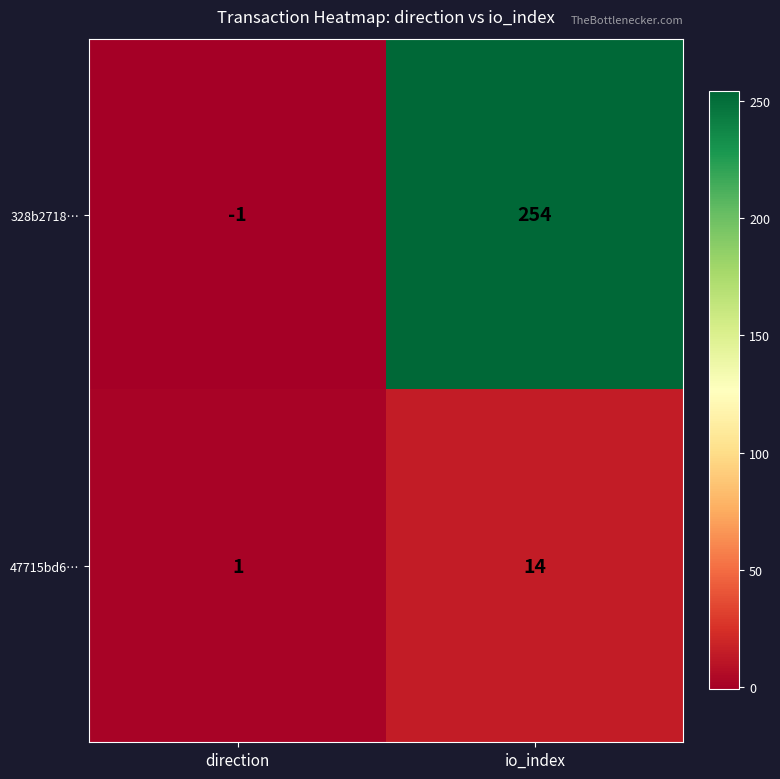

At io_index, list the series in order from largest to smallest.

328b2718…, 47715bd6…